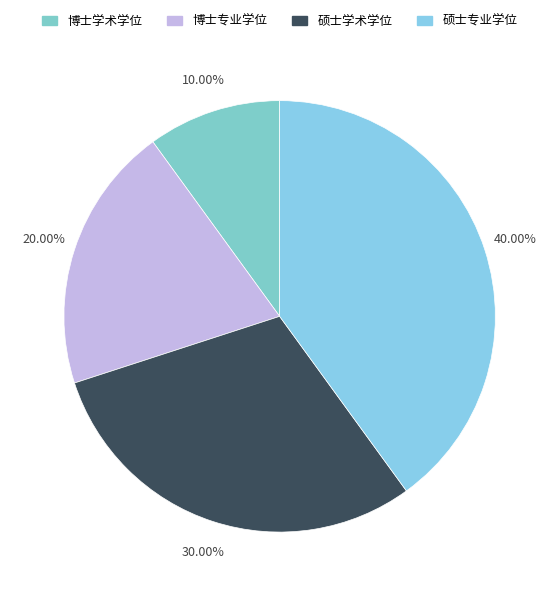

Count the number of slices in the pie.

4